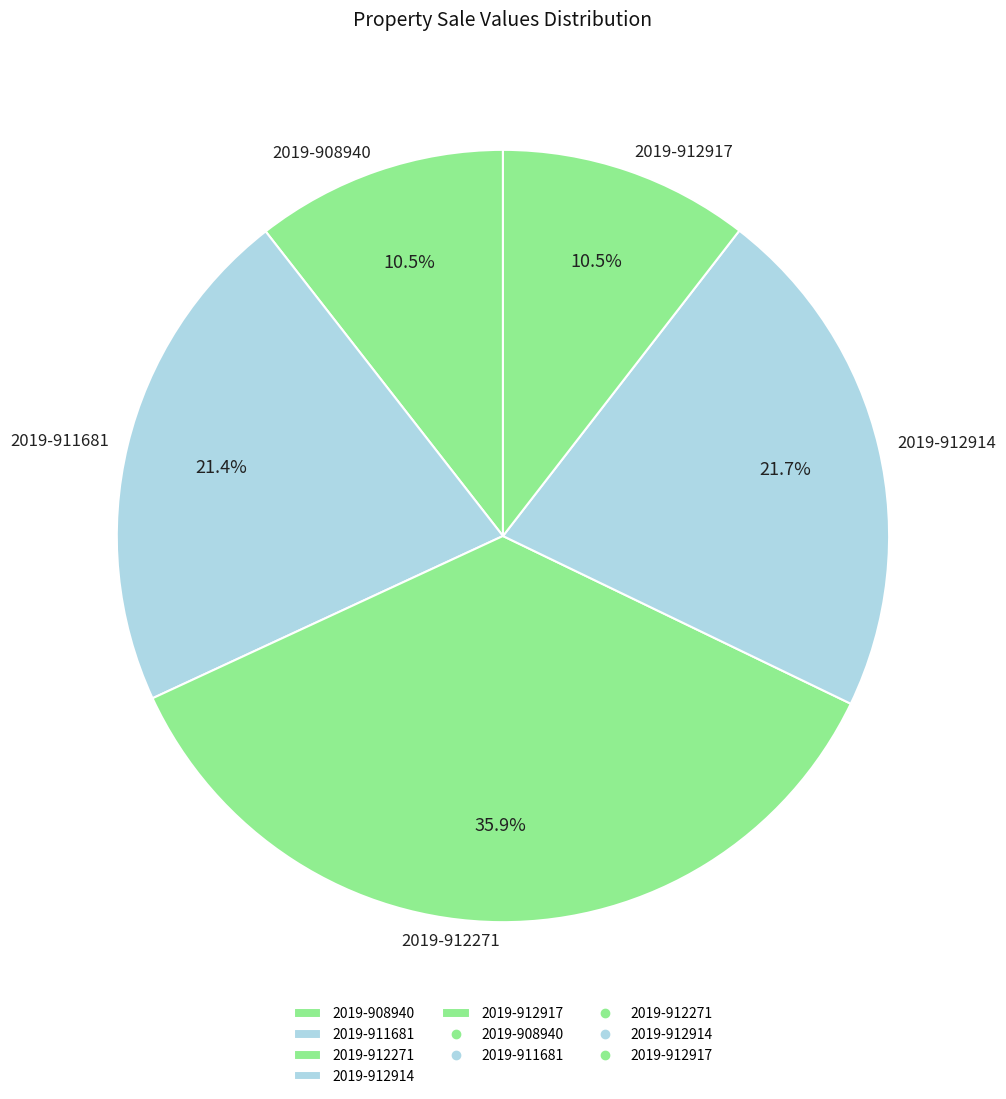

To the nearest percent, what is the average slice percentage?

20%